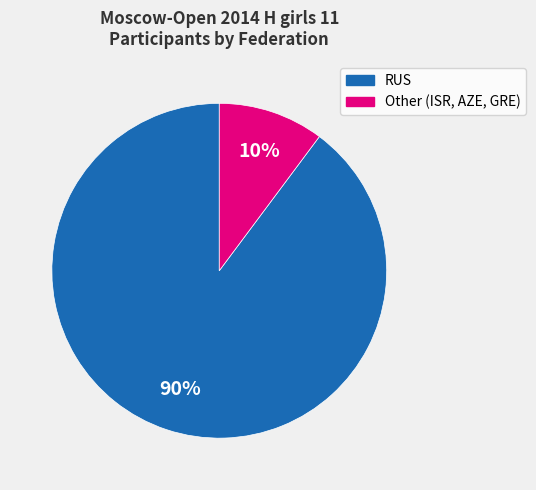

How many slices are in this pie chart?

2